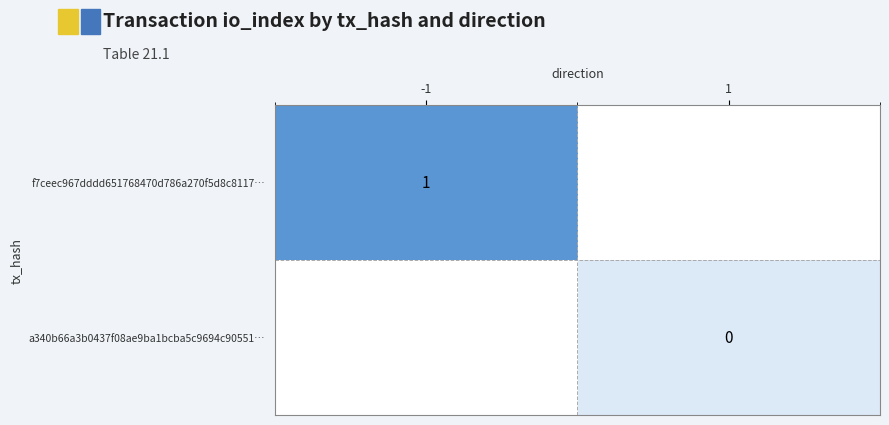

True or false: a340b66a3b0437f08ae9ba1bcba5c9694c90551… has a value of 0.0 at 1.

True